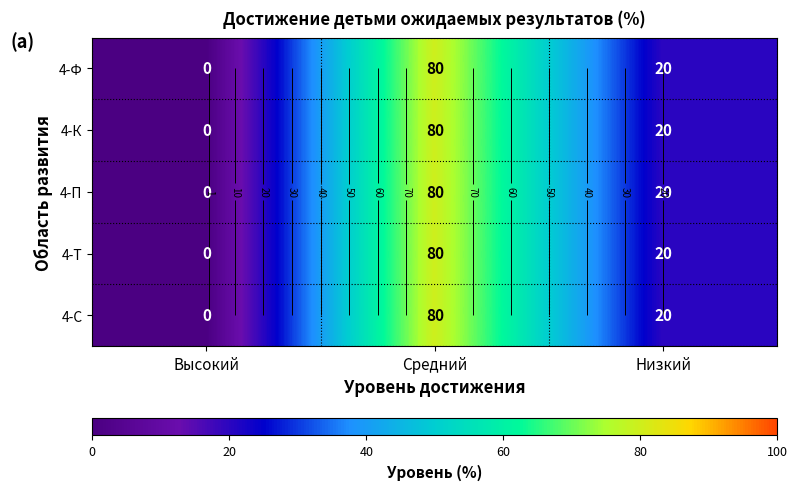

At how many categories does at least one series exceed 43?

1